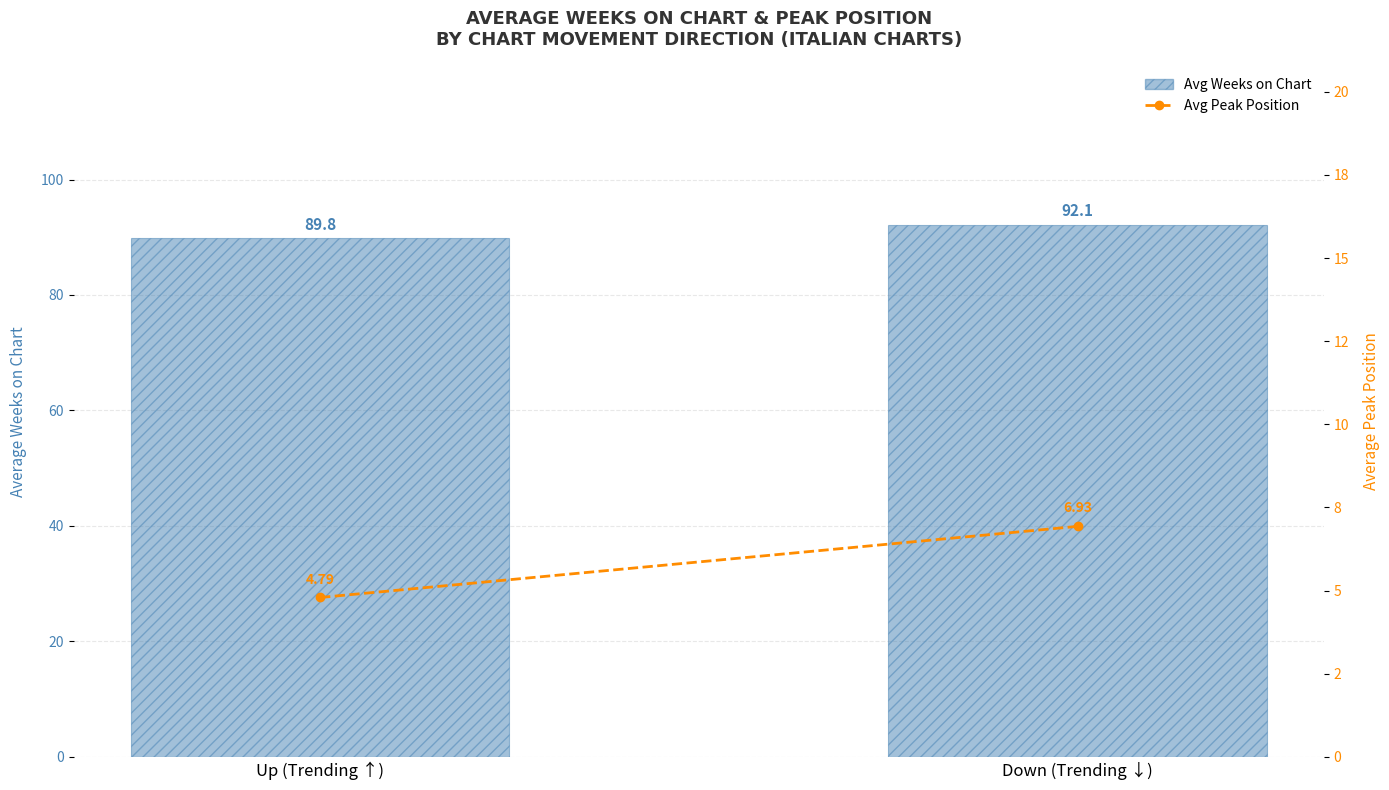

Rank the series by their maximum value, from lowest to highest.

Avg Peak Position, Avg Weeks on Chart